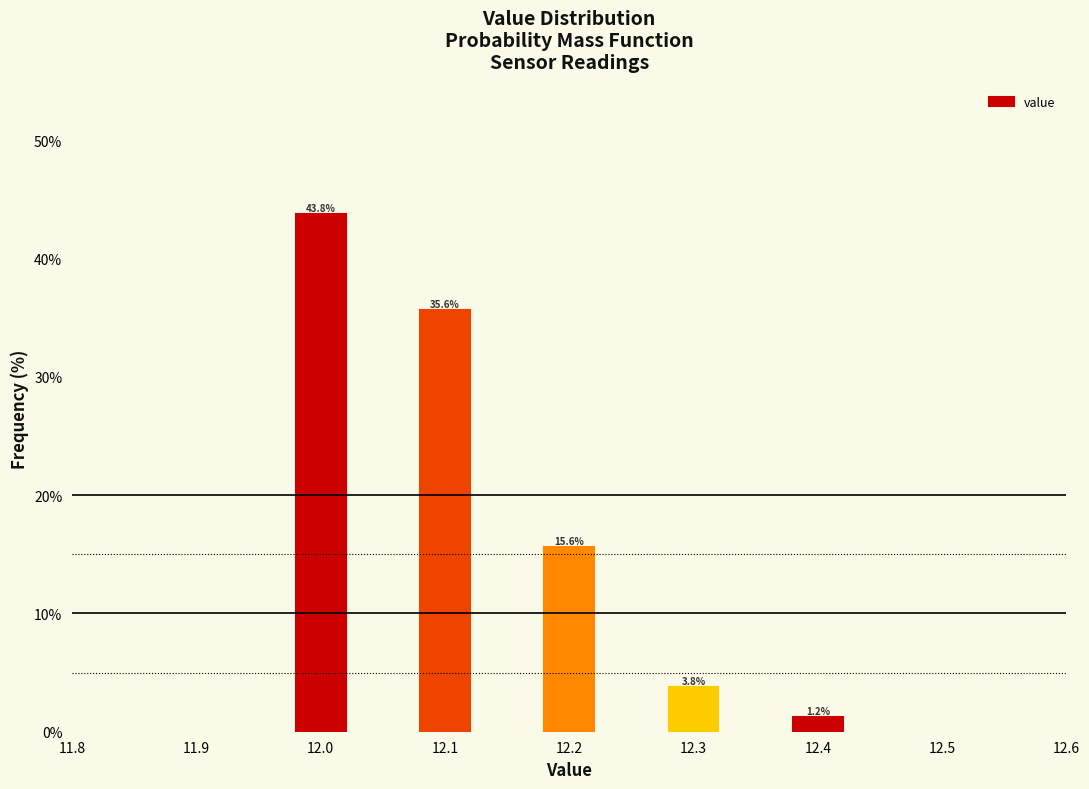

At which category does the chart reach its peak across all series?

12.0